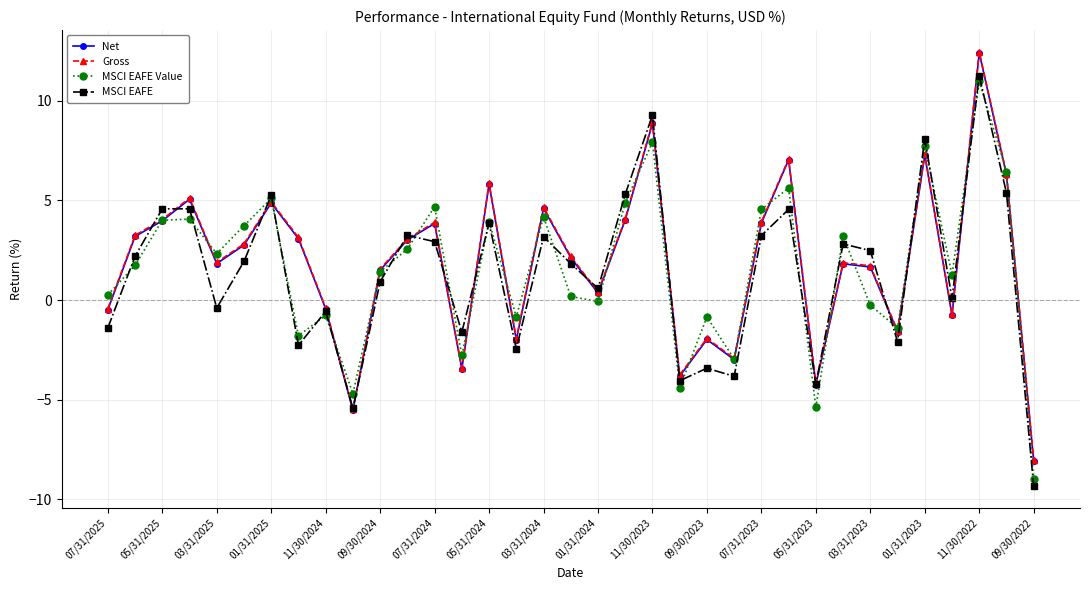

What is the greatest value displayed?

12.5